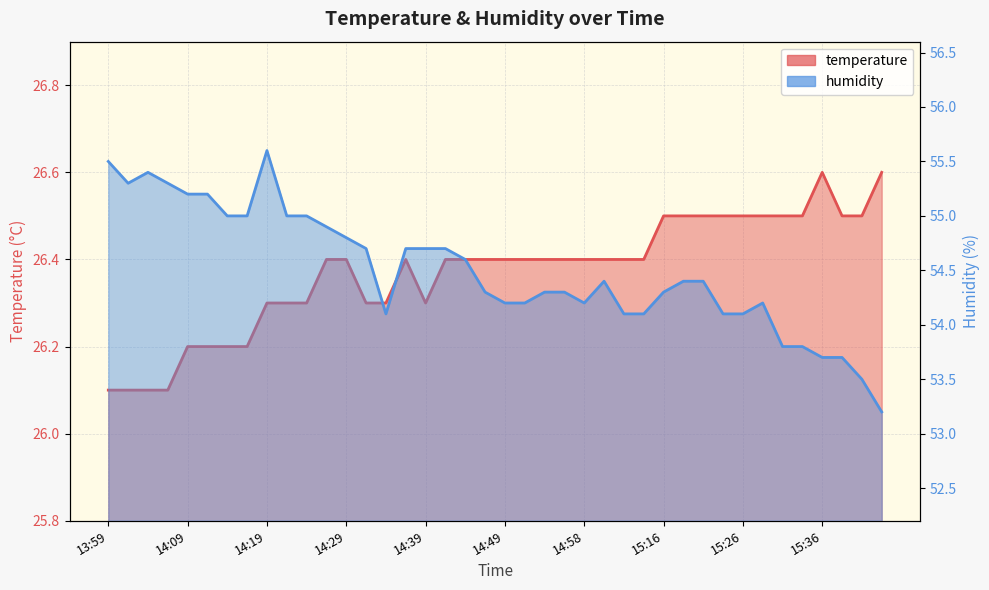

At 17, list the series in order from largest to smallest.

humidity, temperature